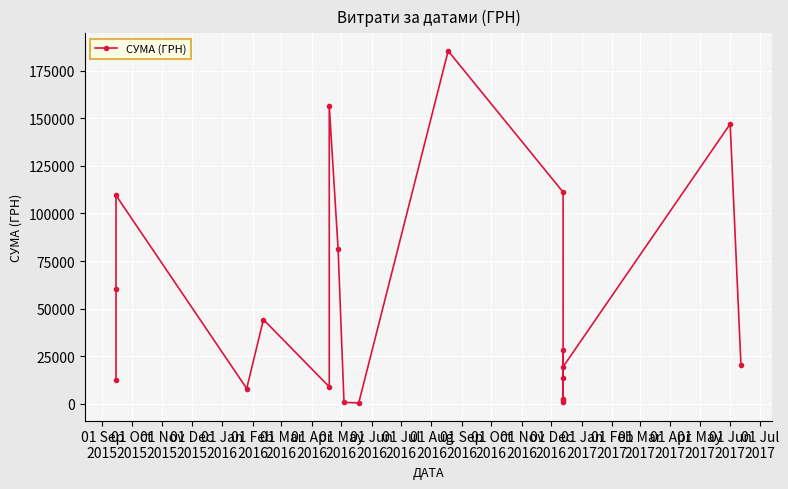

How many lines are shown in the chart?

1